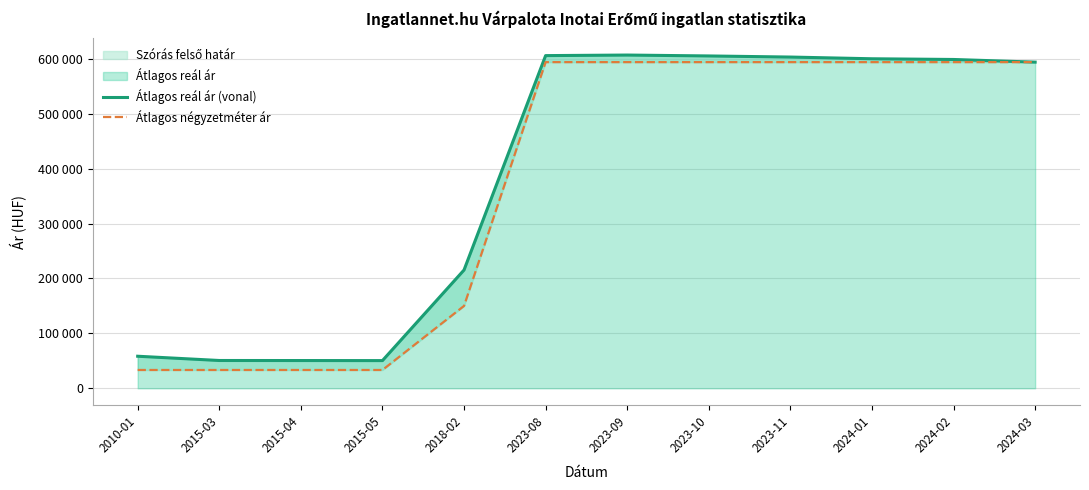

True or false: Átlagos négyzetméter ár and Átlagos reál ár (vonal) cross at least once.

False